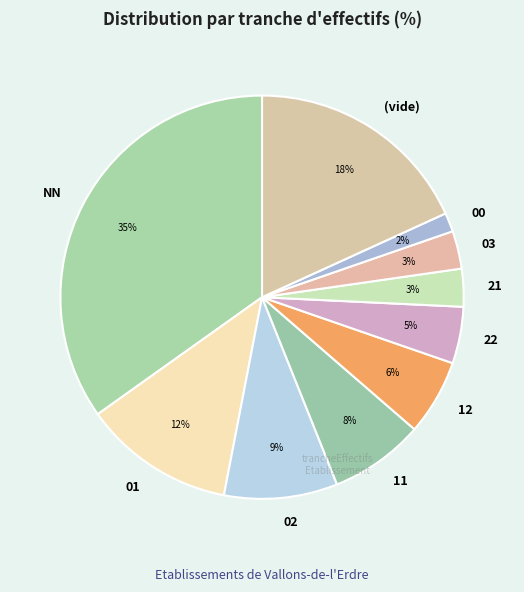

Which category has the smallest portion of the pie?

00